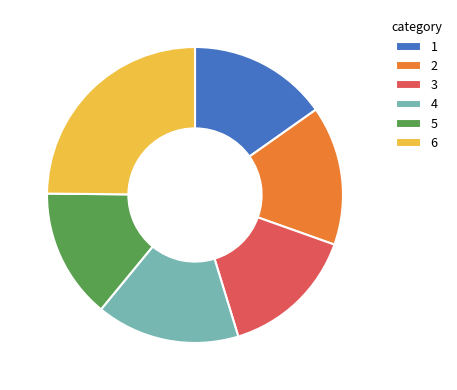

Count the number of slices in the pie.

6